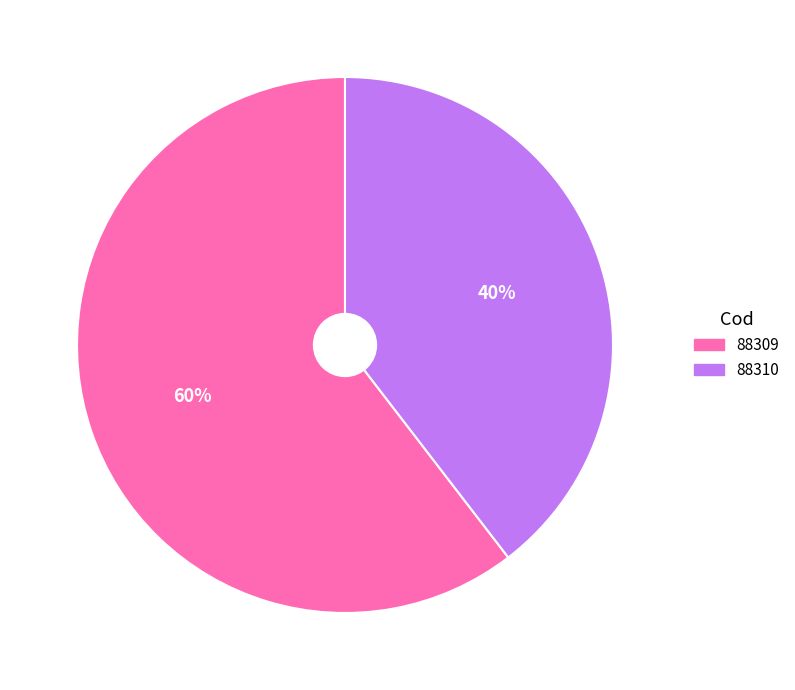

Is there a majority slice in this chart?

Yes